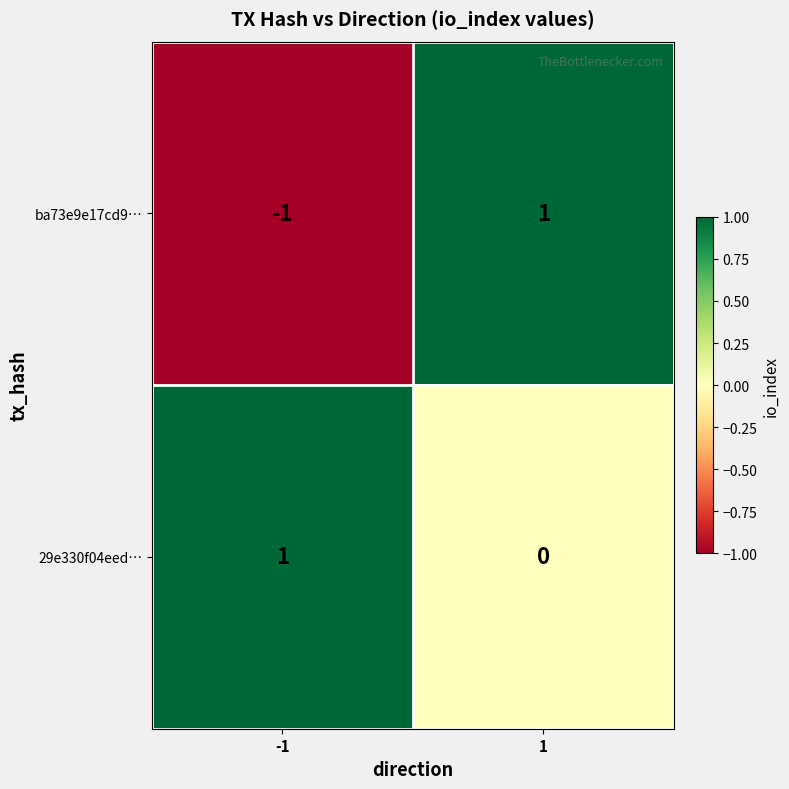

Reading right to left, list all the values displayed in this chart.

ba73e9e17cd9…: 1=1	-1=-1
29e330f04eed…: 1=0	-1=1